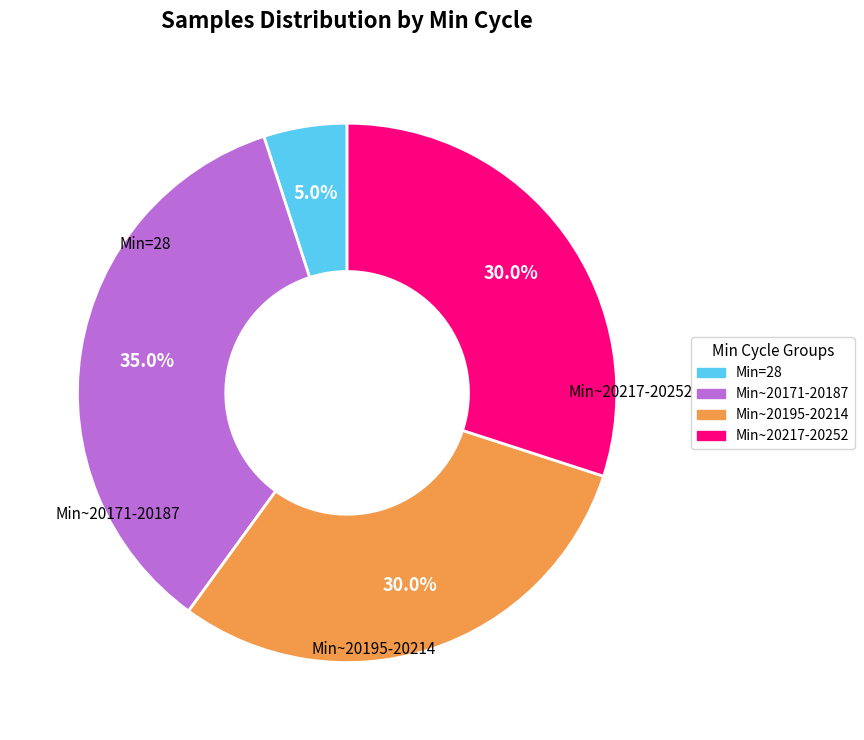

Is there any slice that represents more than half of the pie?

No